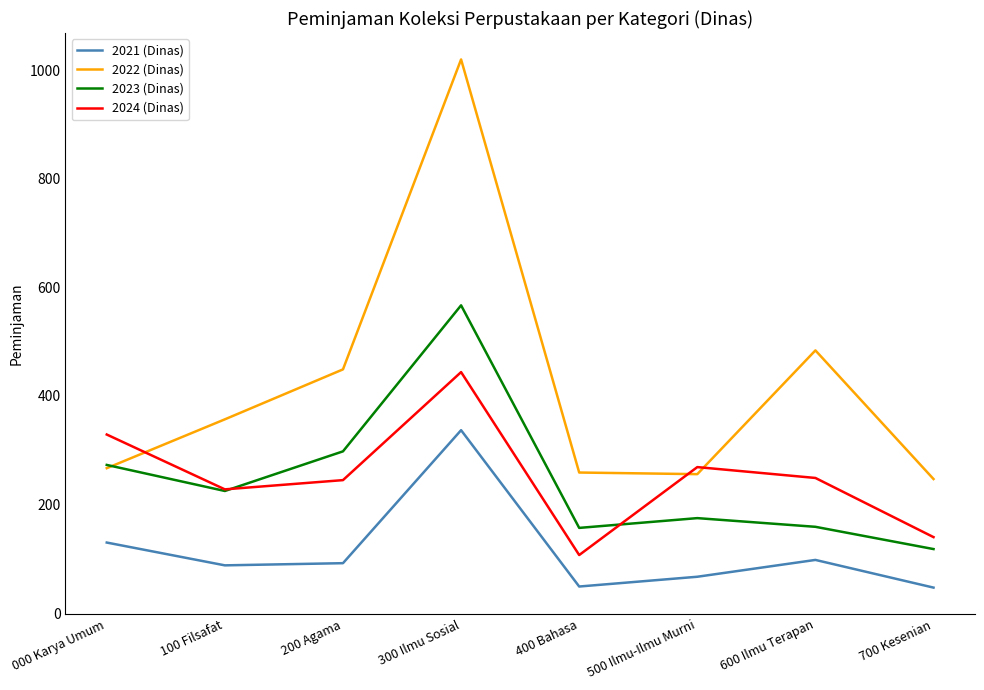

Is it true that 2024 (Dinas) equals 249 at 600 Ilmu Terapan?

True